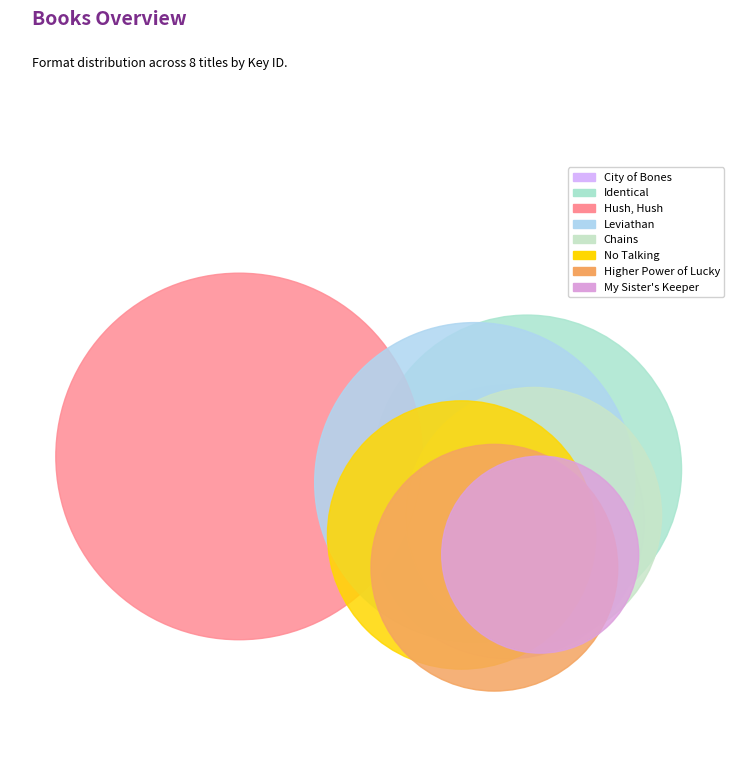

Does Hush, Hush account for over 50% of the chart?

No